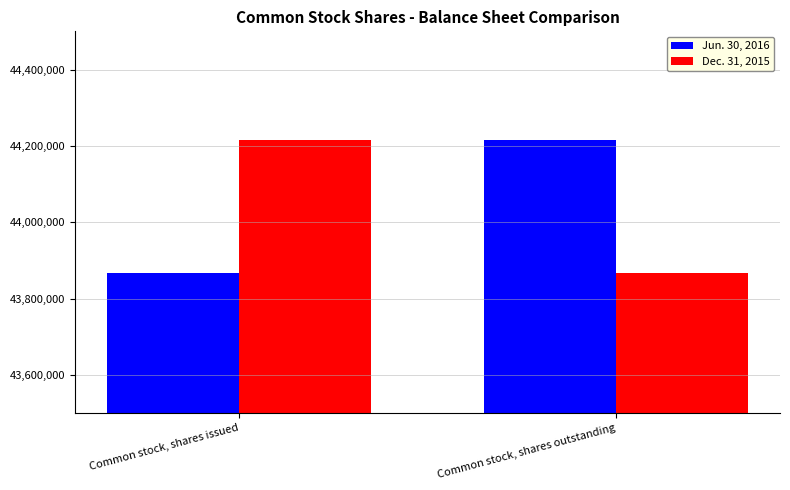

What position from the left is Common stock, shares outstanding?

2